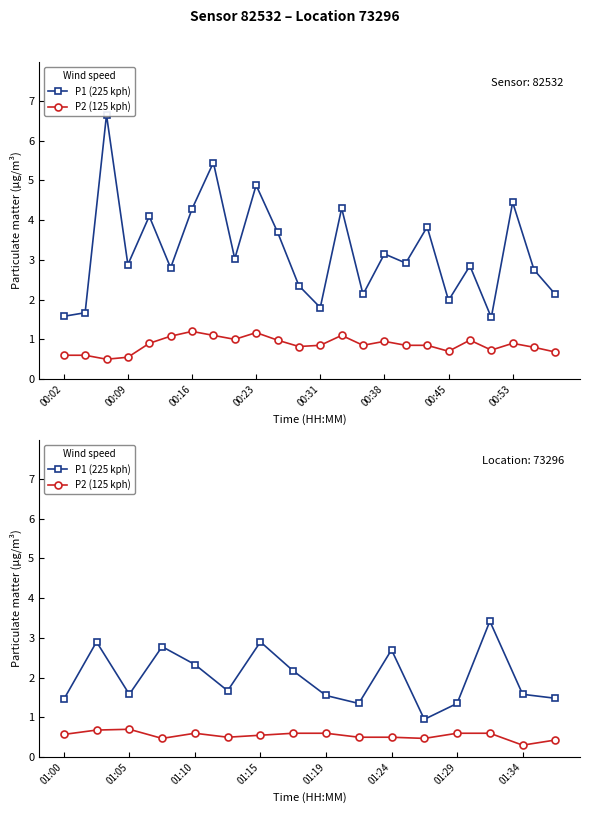

Which series has the largest total across all categories?

P1 (225 kph)